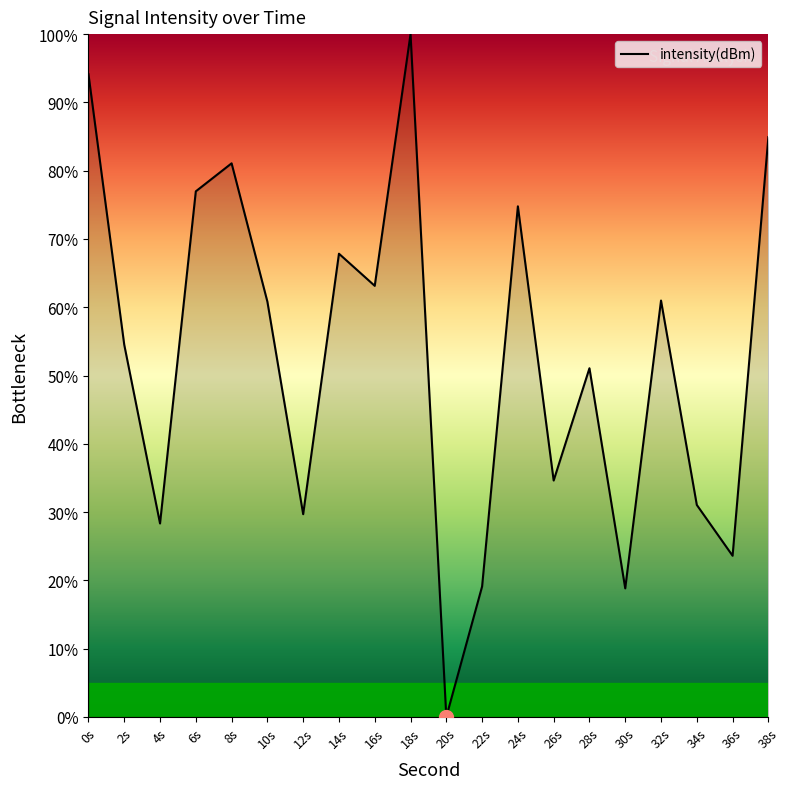

Where is the data nearest to the value 50?

28s